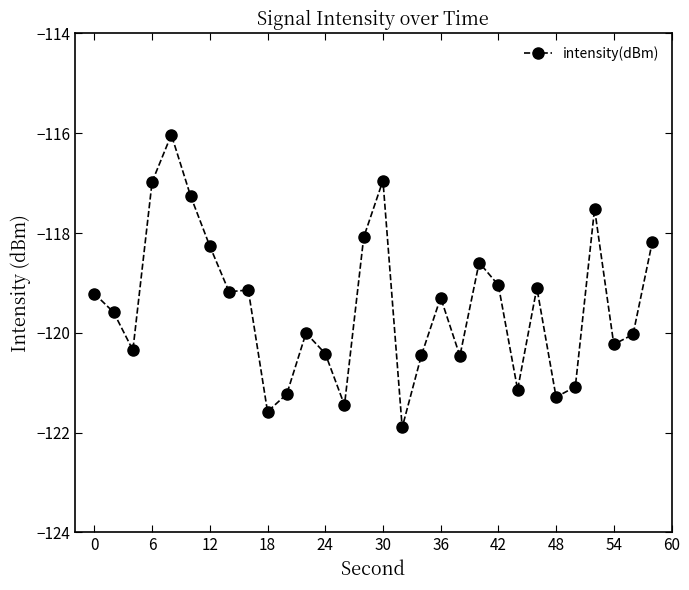

Is this an area chart (filled region under the line)?

No